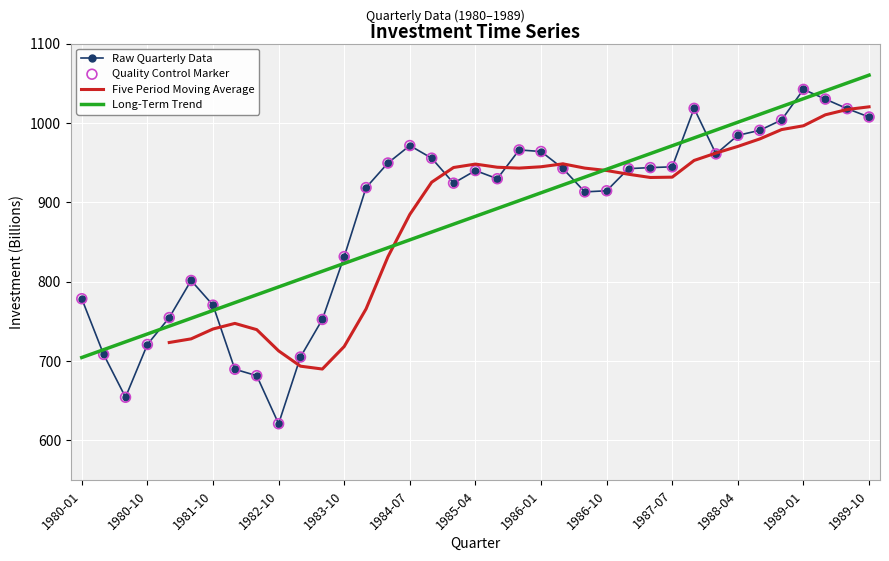

Between 1980-07 and 1987-10, which is larger?

1987-10